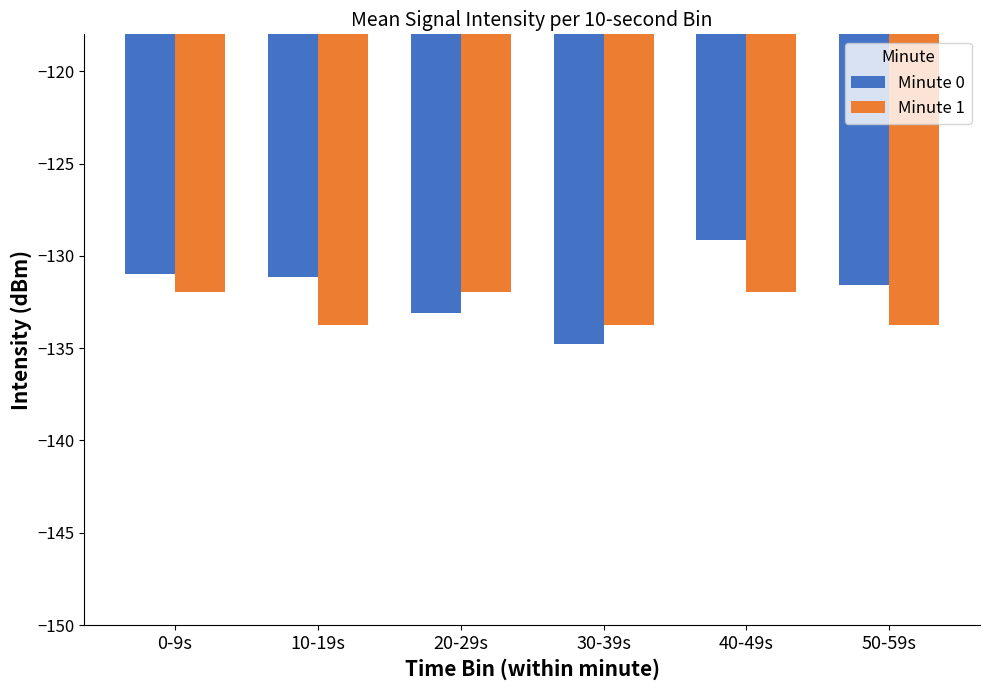

How many bars are there in total?

12